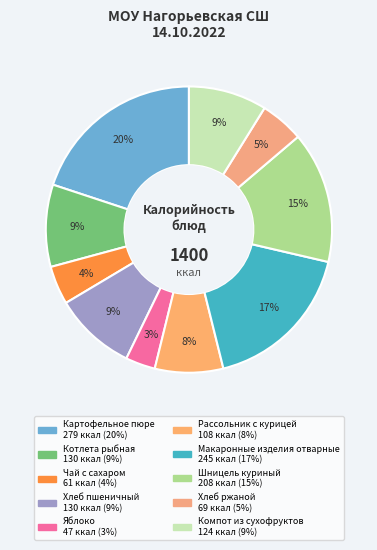

What is the largest slice in the pie chart?

Картофельное пюре